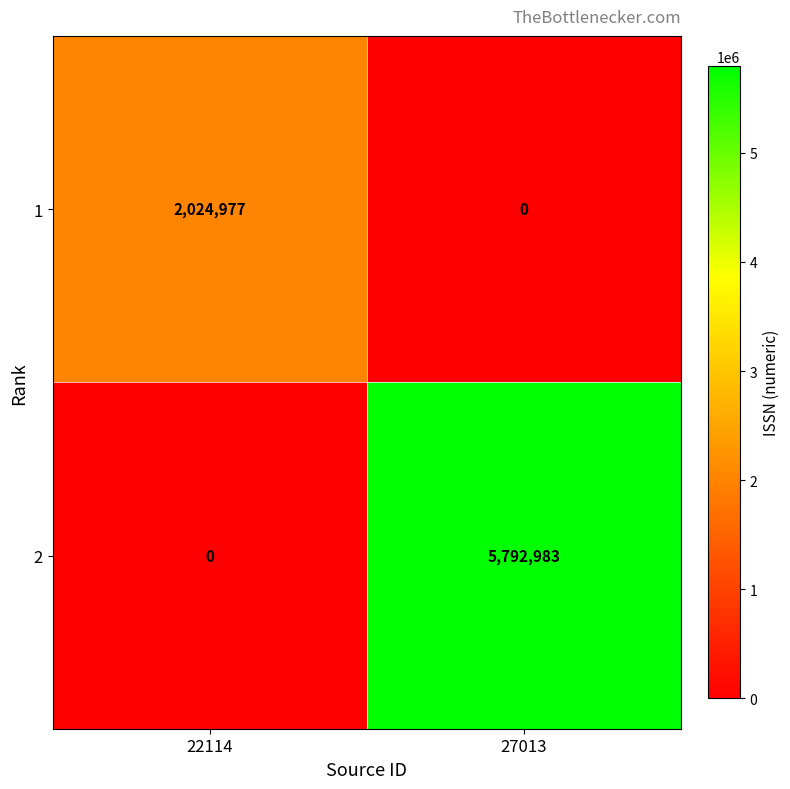

What is the difference between the highest and lowest values at 27013?

5792983